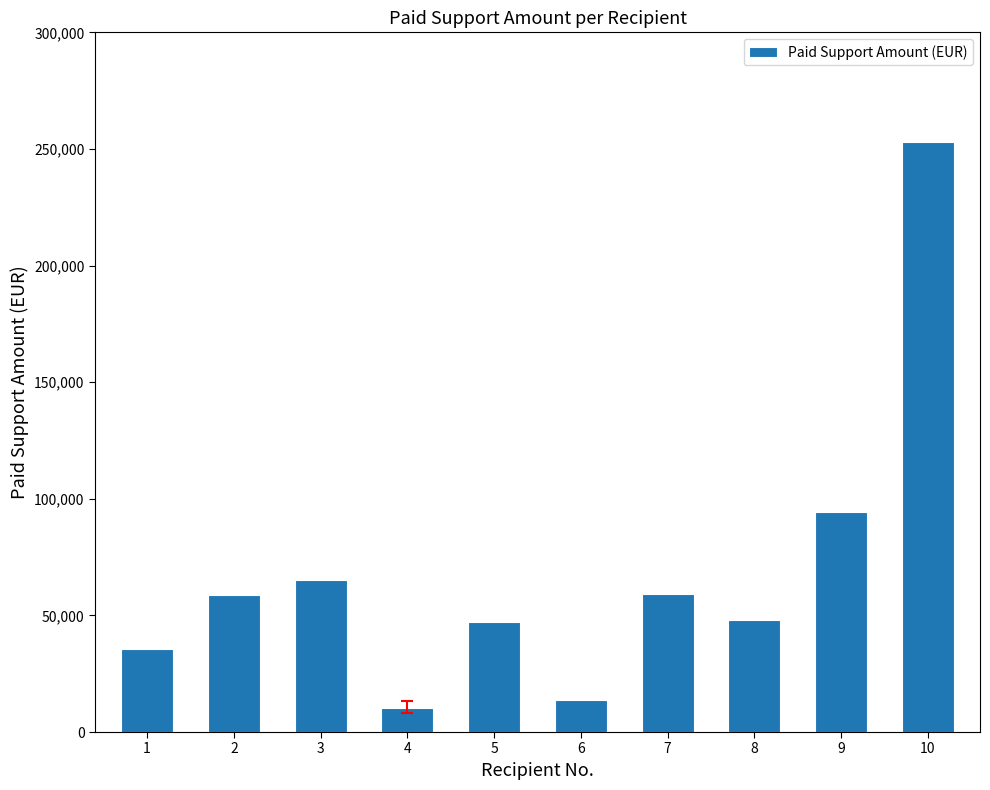

What is the sum of the values at 9 and 5?

141361.7